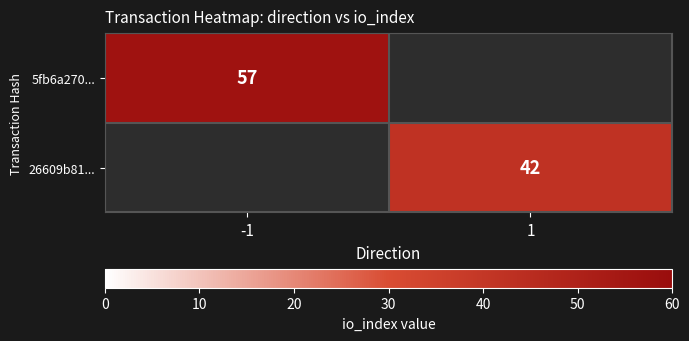

True or false: 5fb6a270... has a value of 57 at -1.

True